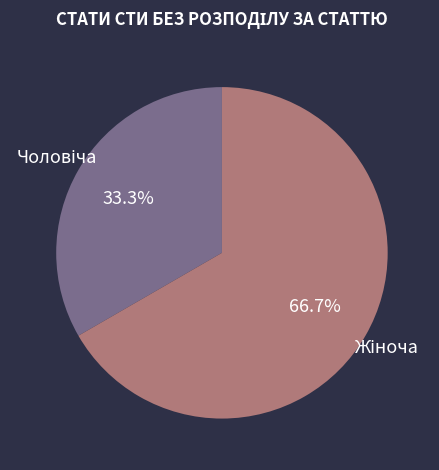

Is there any slice that represents more than half of the pie?

Yes